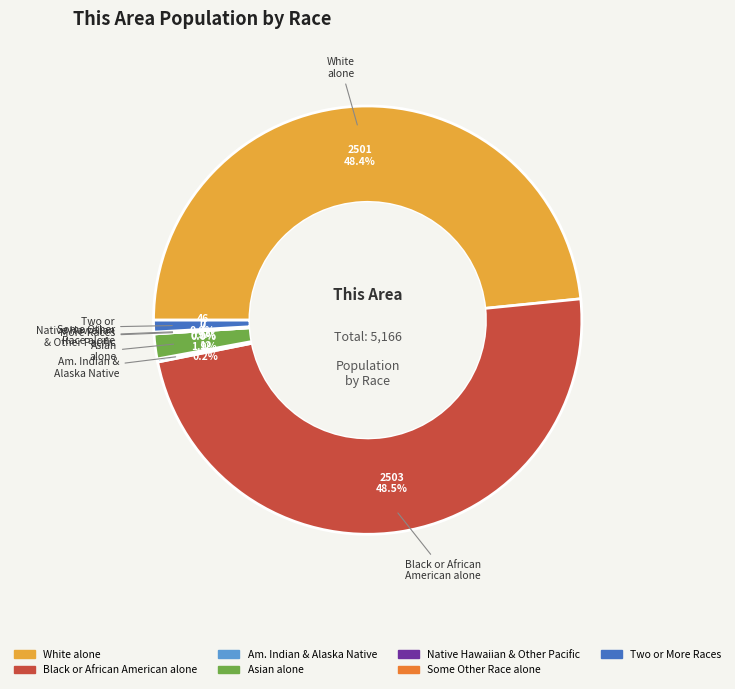

To the nearest percent, what is the difference between the American Indian and Alaska Native and White alone slice percentages?

48%